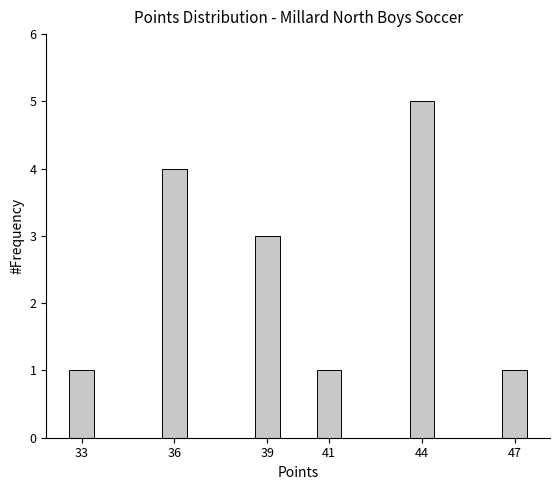

Reading right to left, list all the values displayed in this chart.

47=1	44=5	41=1	39=3	36=4	33=1